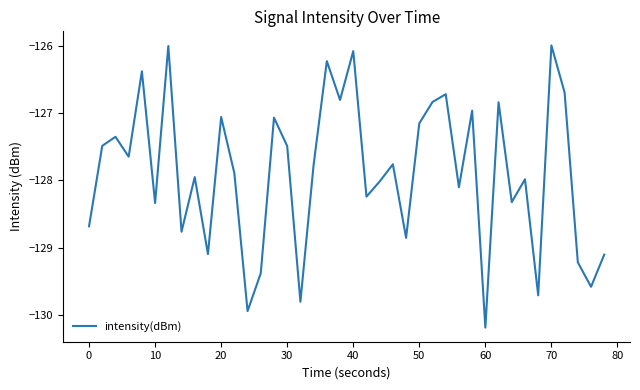

What is the maximum value shown in the chart?

-126.0